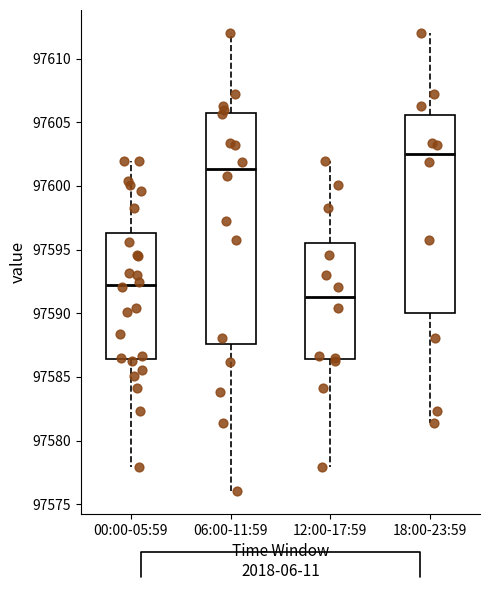

Where does the lower whisker of the box for 06:00-11:59 end on the y-axis? The values are not printed on the chart, so give them approximately, as read against the axis.

97576.0